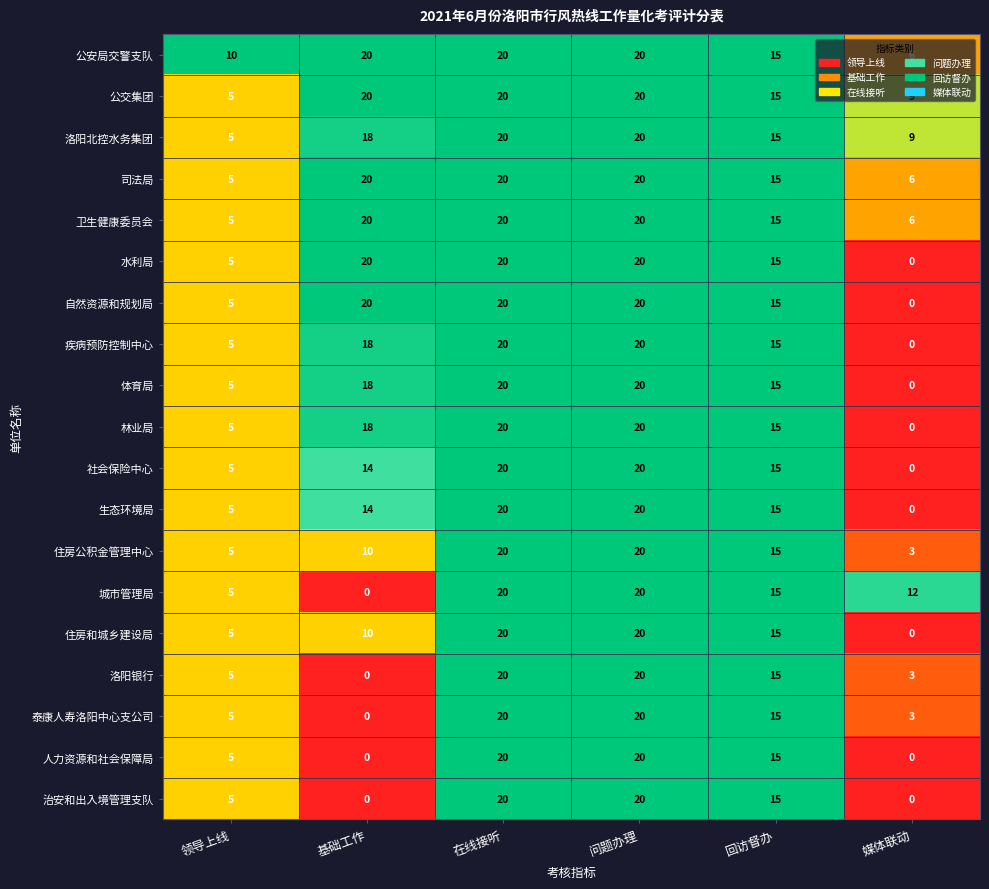

How many data points does each series have?

6